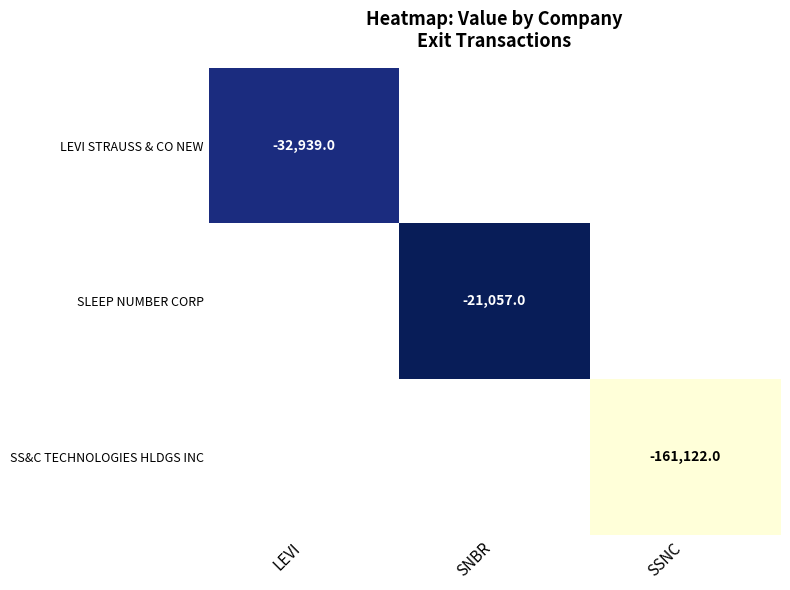

Is the value of SS&C TECHNOLOGIES HLDGS INC at SSNC greater than the value of LEVI STRAUSS & CO NEW at LEVI?

No